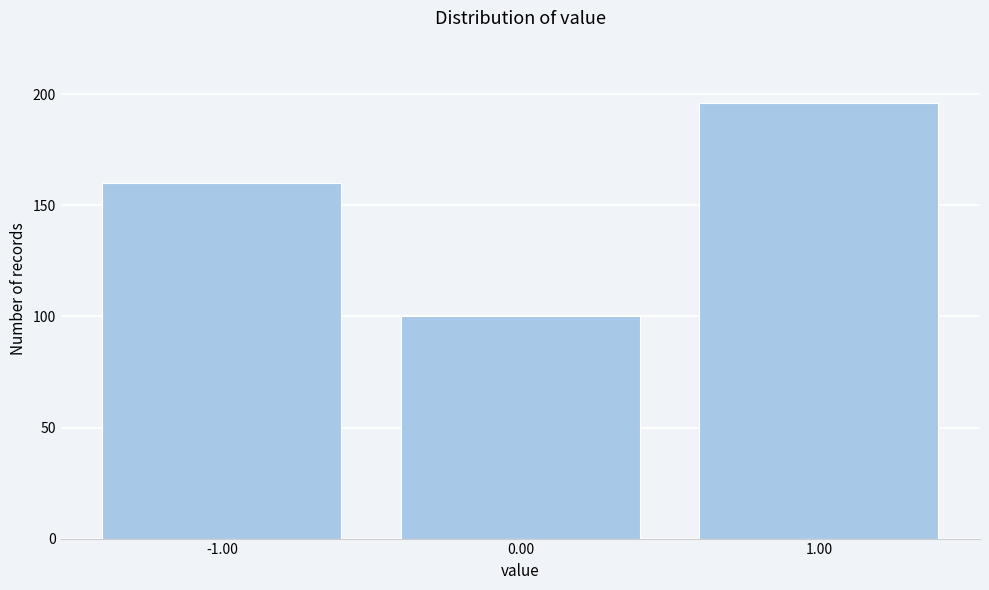

What is the height of the bar covering -1.5 to -0.5 on the x-axis? The values are not printed on the chart, so give them approximately, as read against the axis.

160